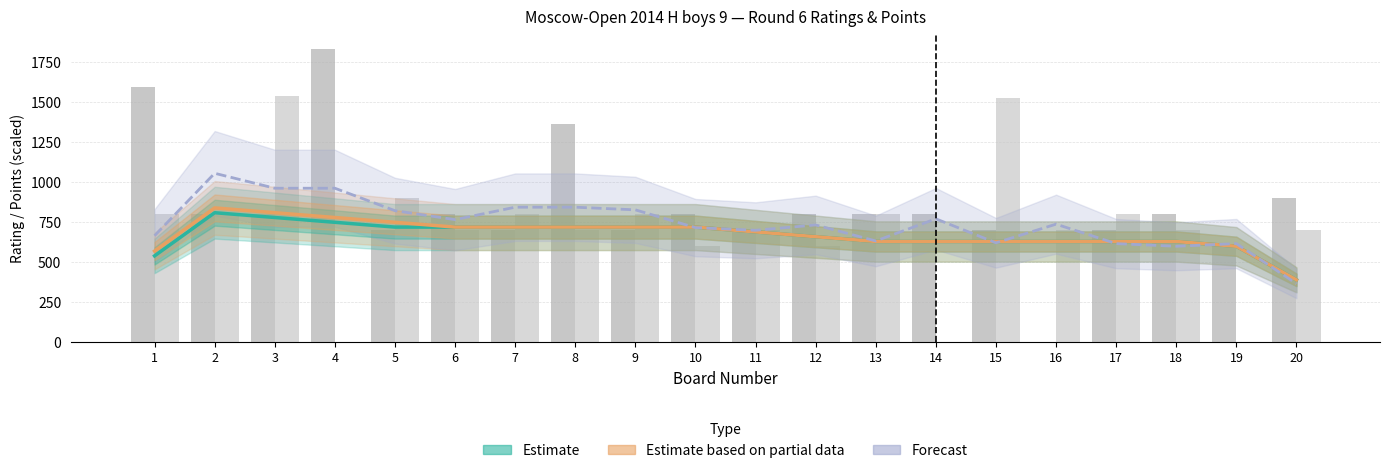

What is the difference between the maximum and minimum values in the Estimate series?

420.0